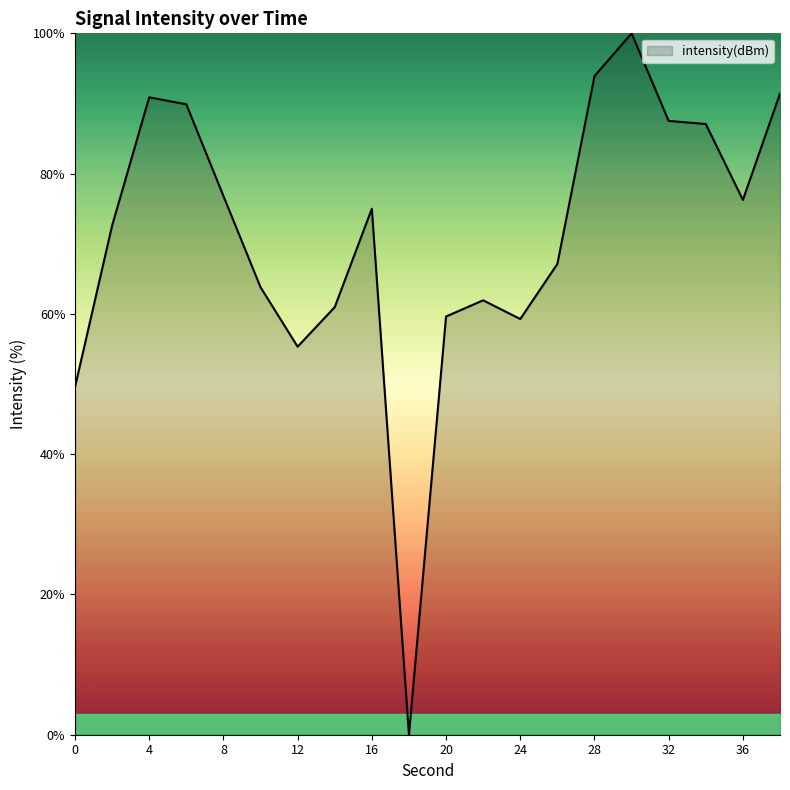

How many lines are shown in the chart?

1